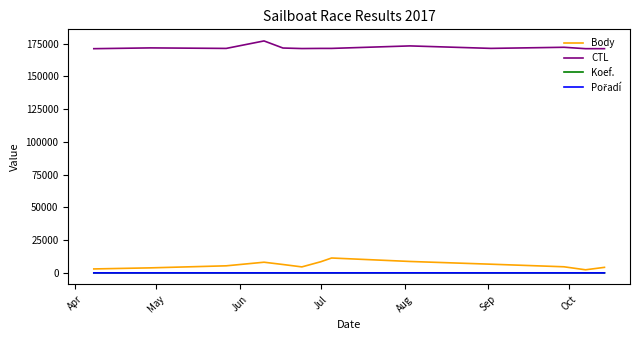

Which series has the largest total across all categories?

CTL